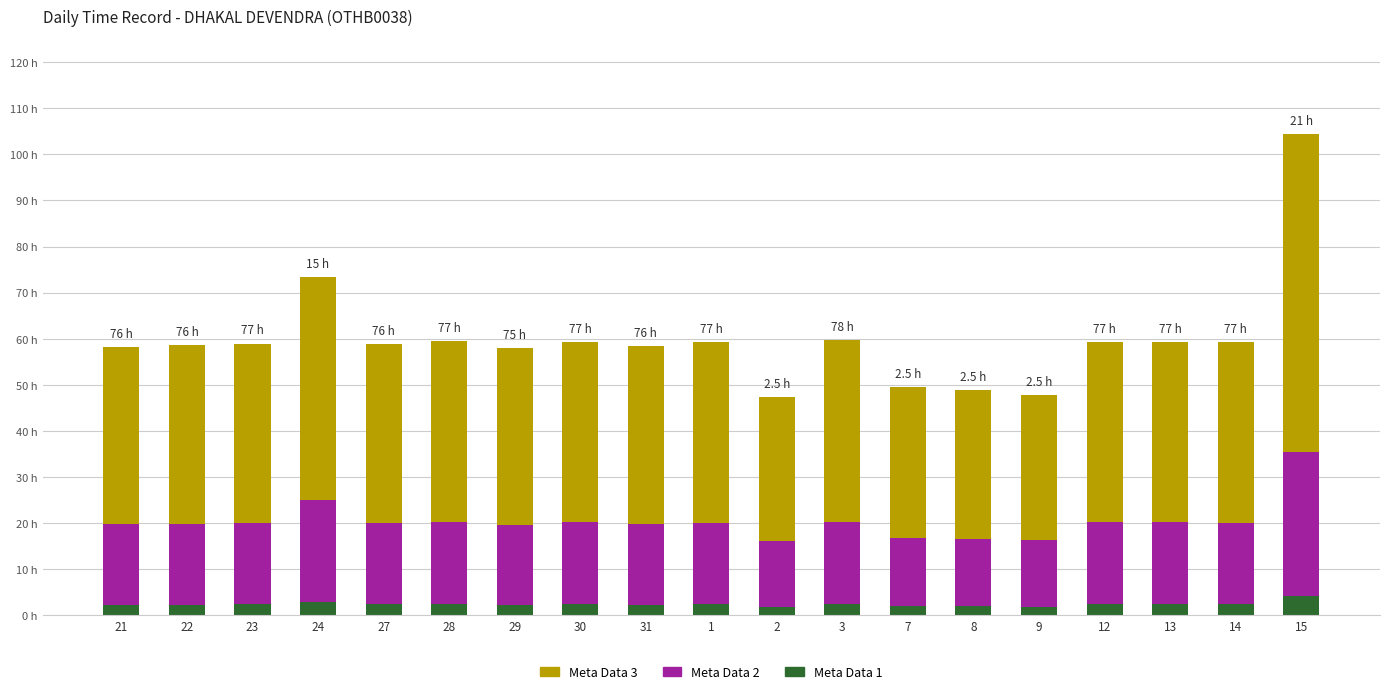

Is it true that Meta Data 3 equals 3.4 at 30?

False